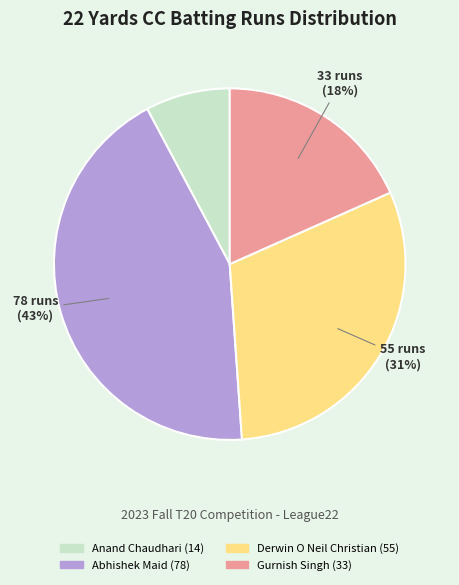

Does any single category account for the majority?

No